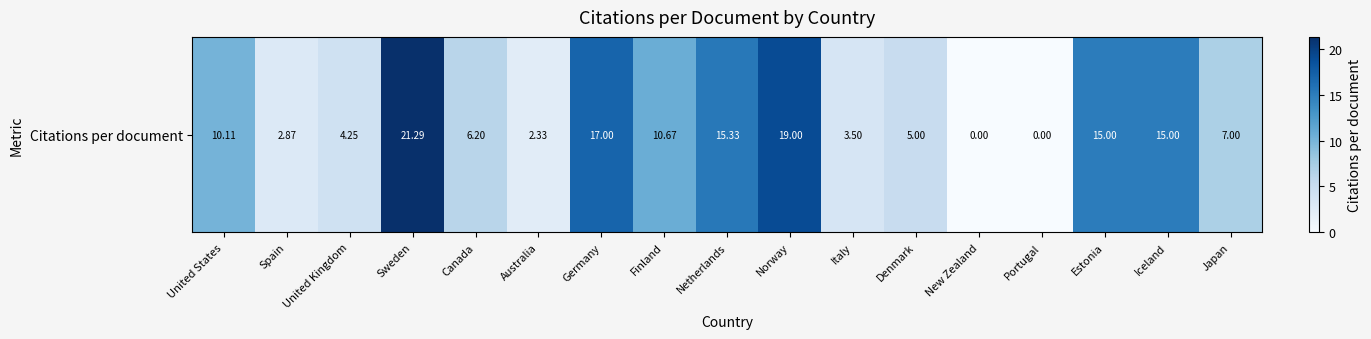

What is the change in value from Netherlands to Estonia?

-0.3